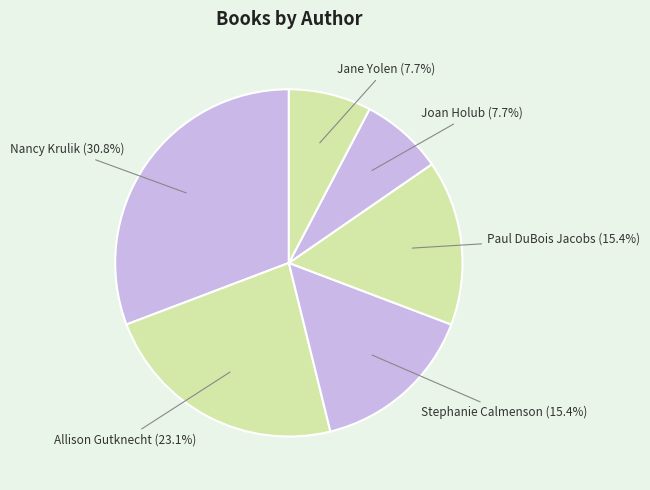

How many segments does this pie chart have?

6